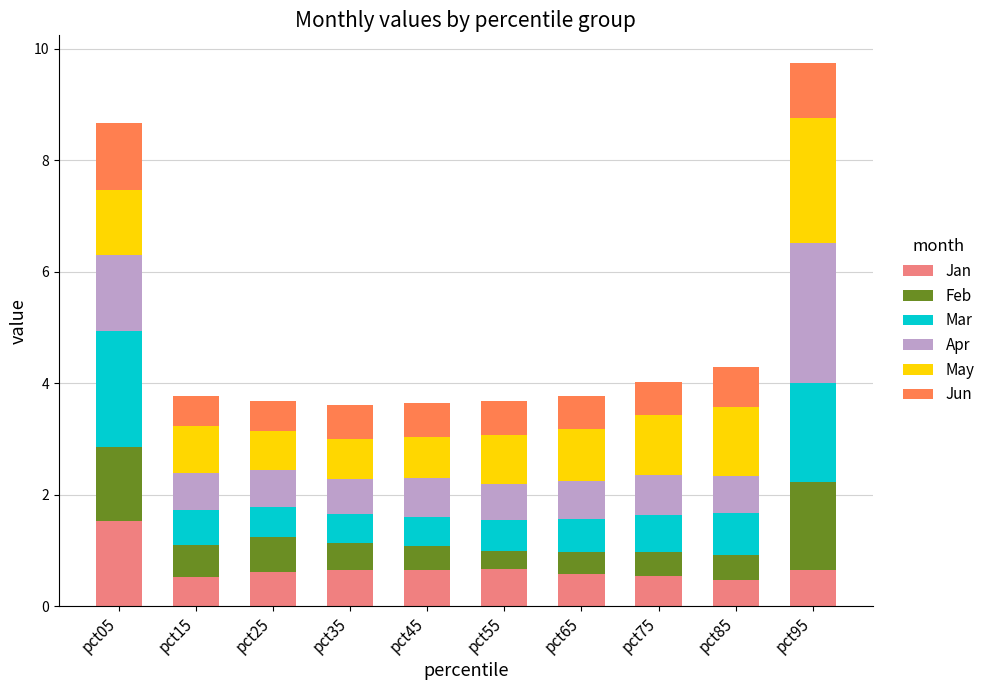

What is the sum of the Jan values at pct35 and pct25?

1.3